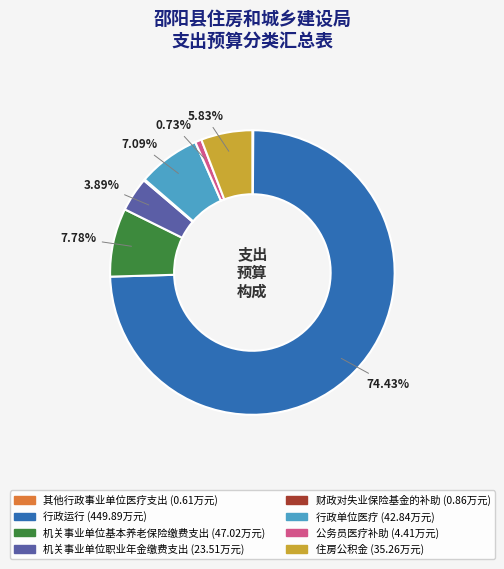

What portion of the pie excludes 行政运行?

25.6%